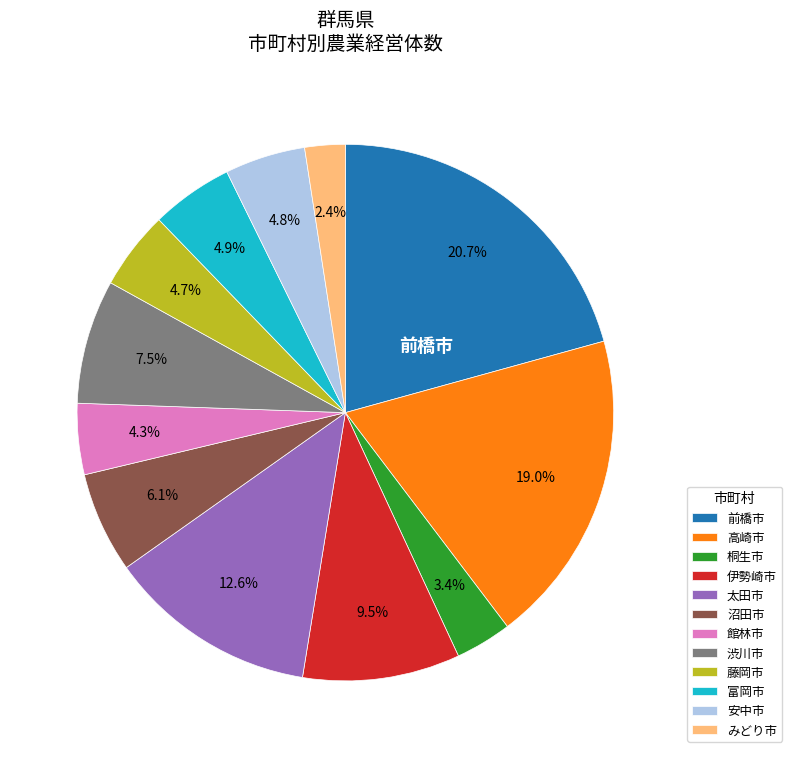

To the nearest percent, what is the difference between the largest and smallest slice percentages?

18%